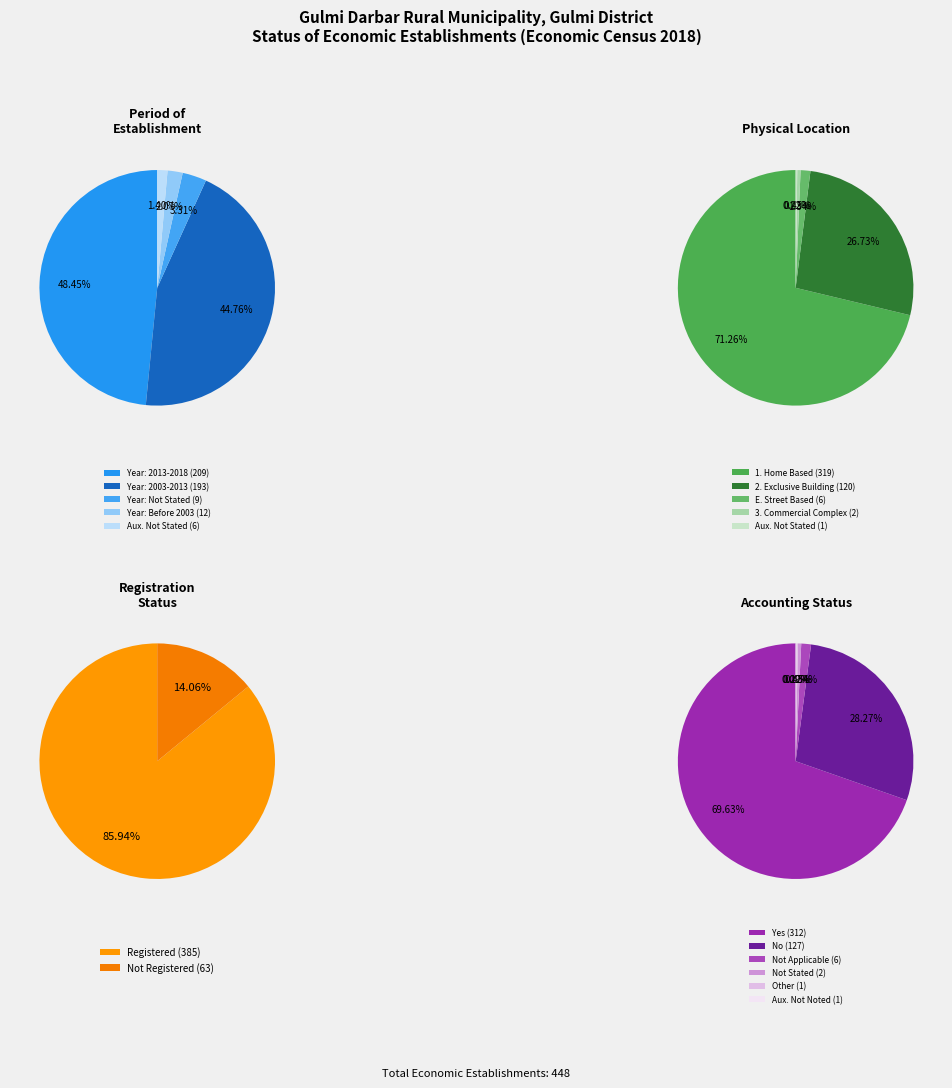

How many slices are in this pie chart?

6